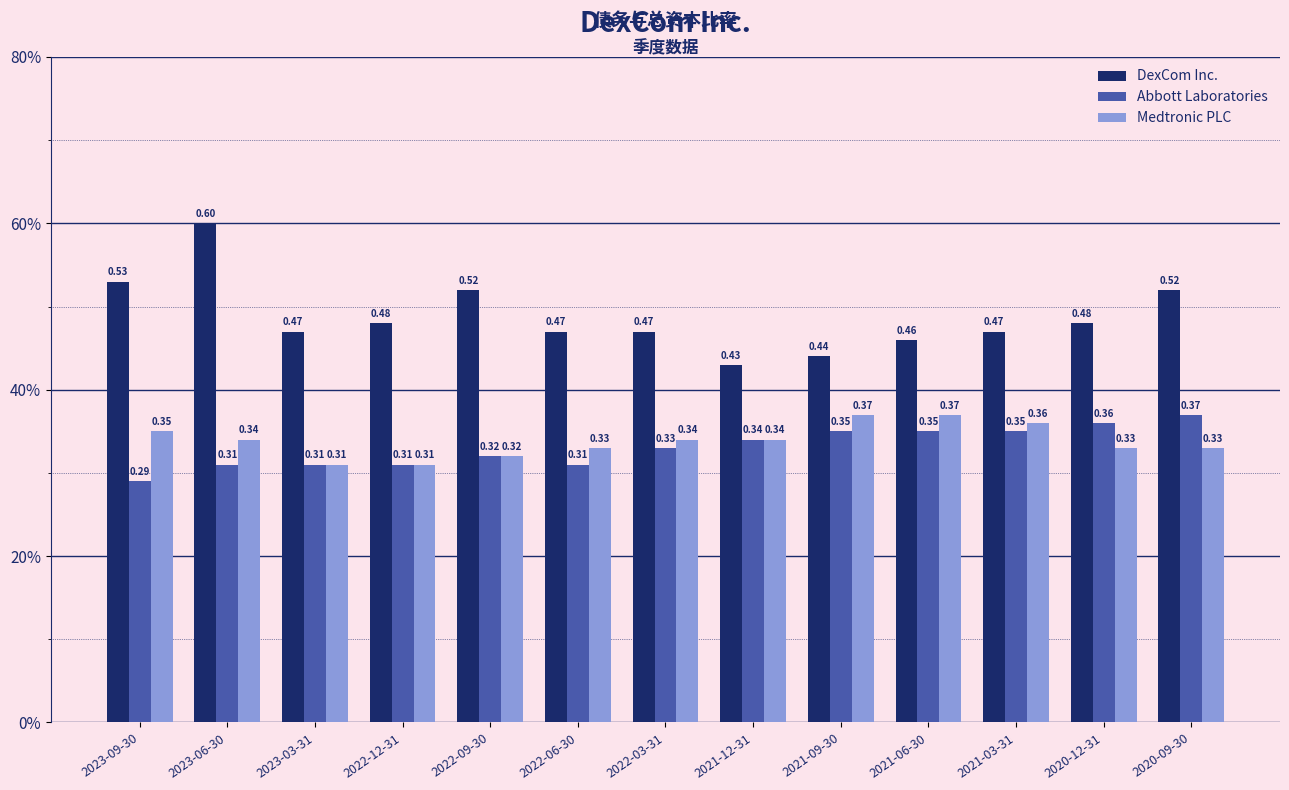

Does the chart contain any negative values?

No